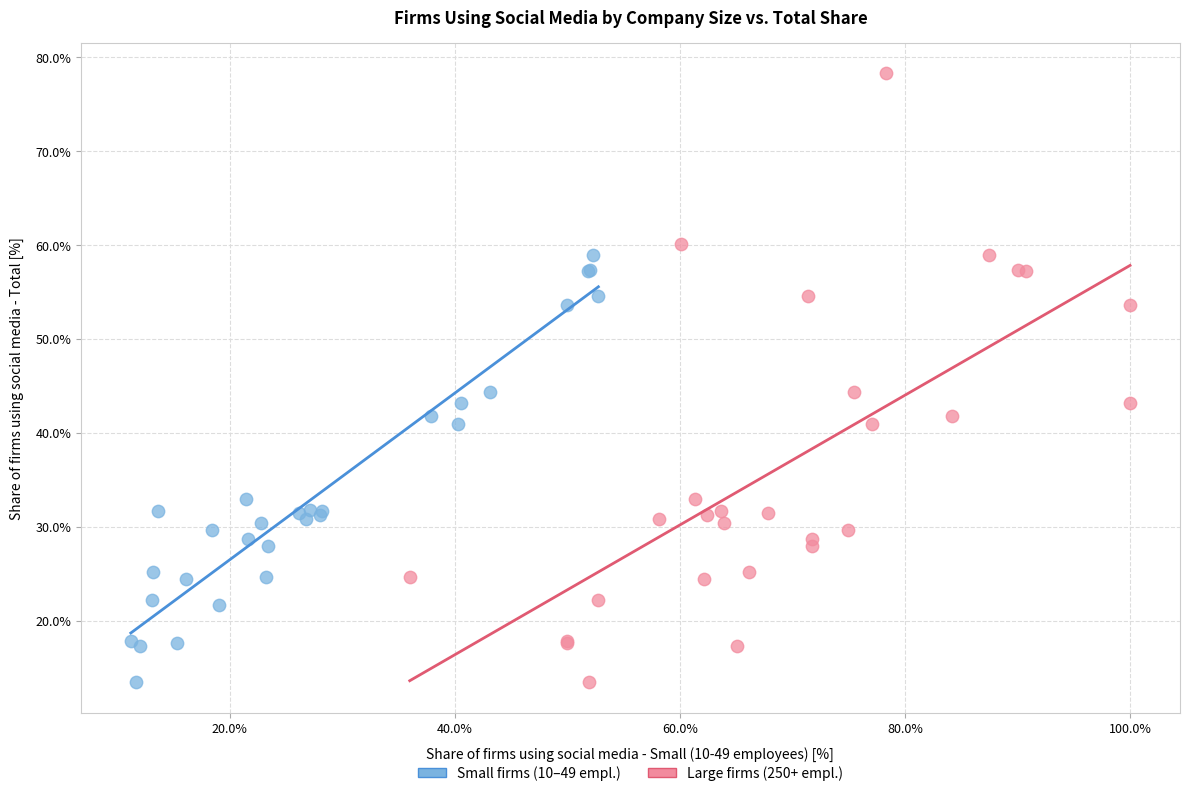

Which series has the largest Y range (max minus min)?

Large firms (250+ empl.)